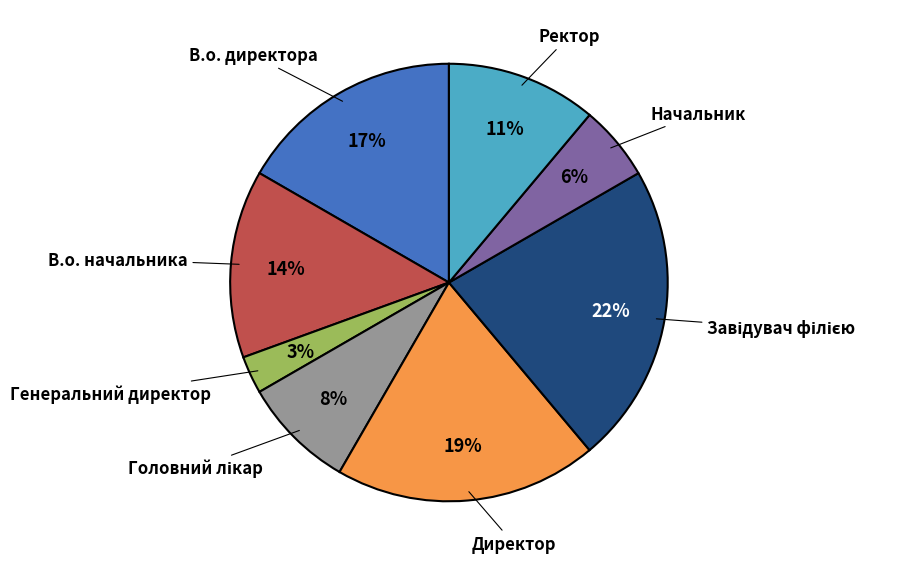

Is there any slice that represents more than half of the pie?

No